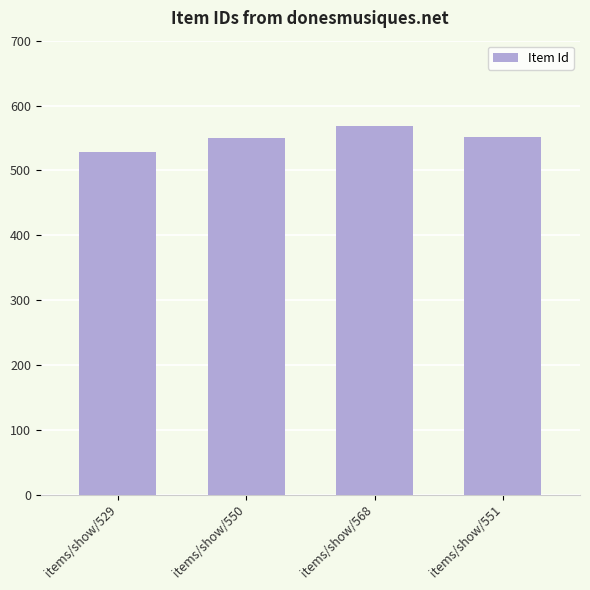

Approximately how many times larger is the value at items/show/568 compared to items/show/529?

1.1